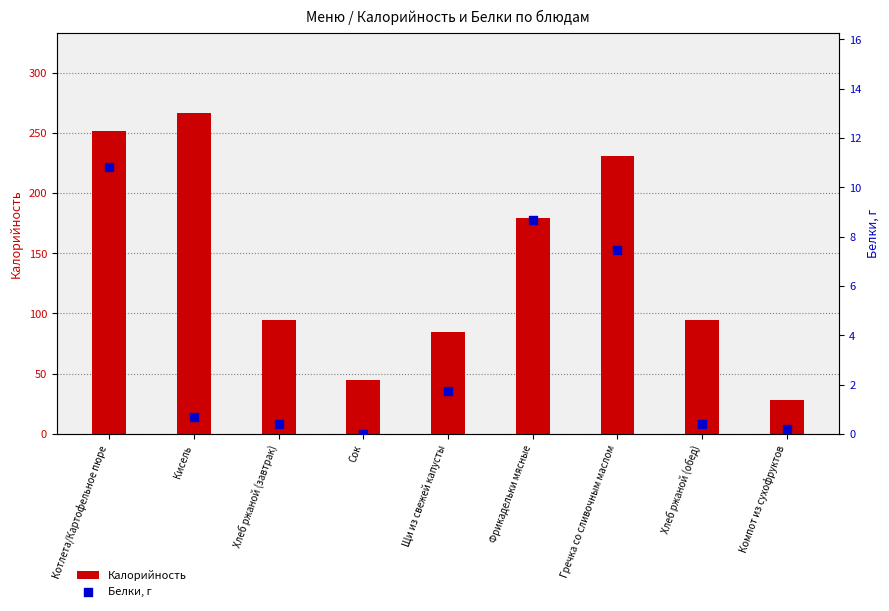

Which series has the widest spread of Y values?

Калорийность